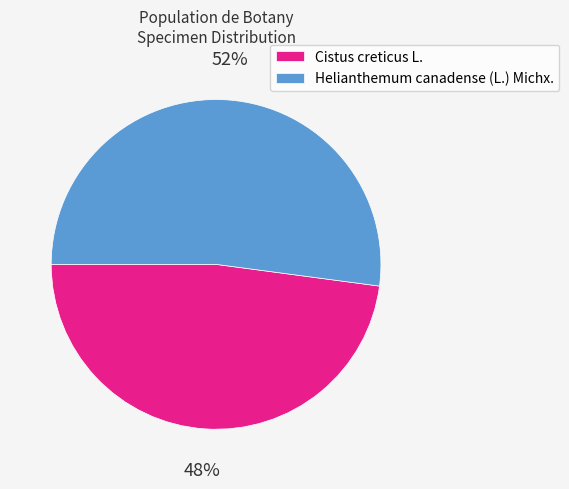

Rank the categories by value from highest to lowest.

Helianthemum canadense (L.) Michx., Cistus creticus L.